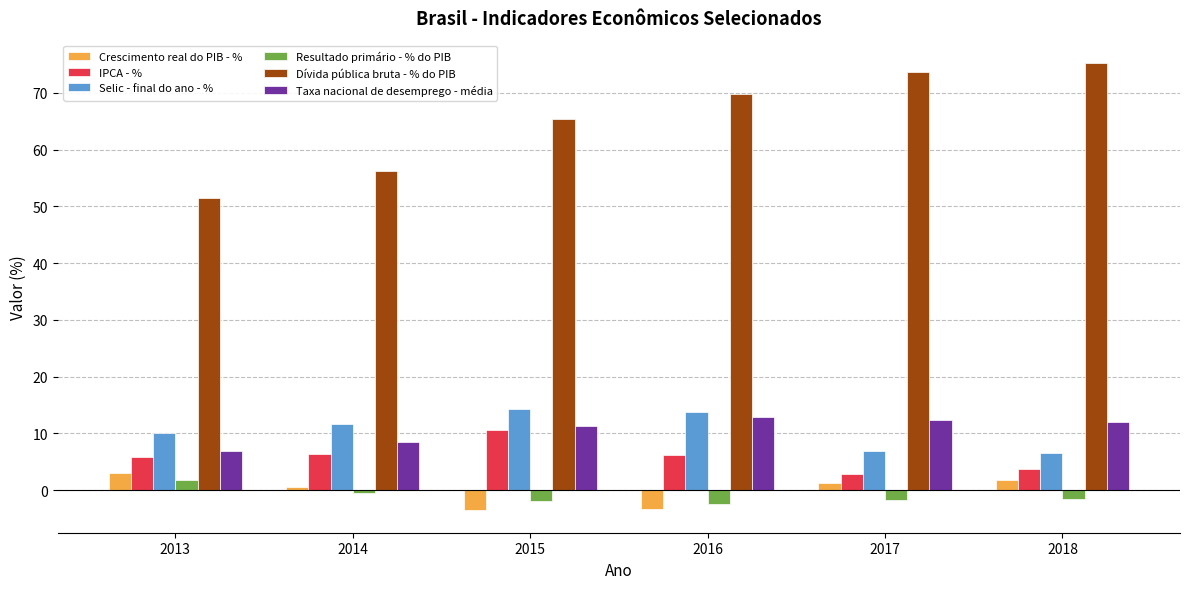

What is the total value across all series at 2014?

82.8